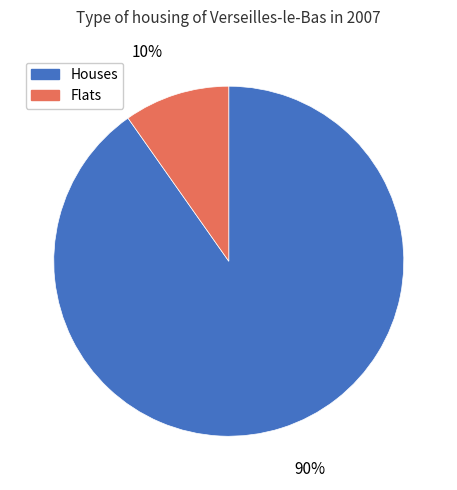

To the nearest percent, what is the difference between the largest and smallest slice percentages?

80%